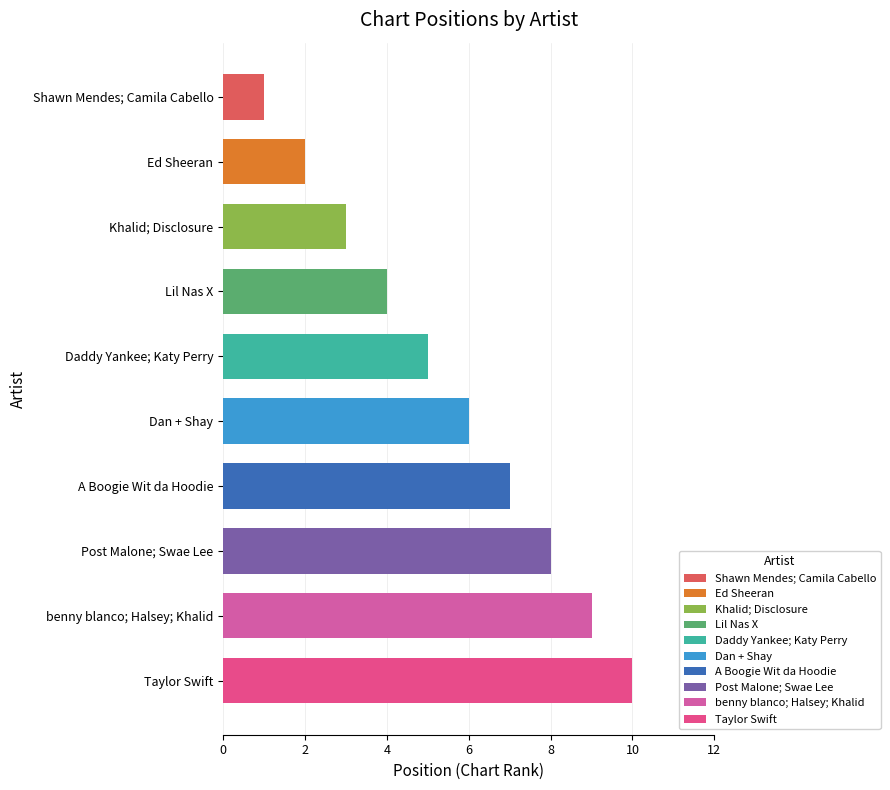

What is the average value?

6